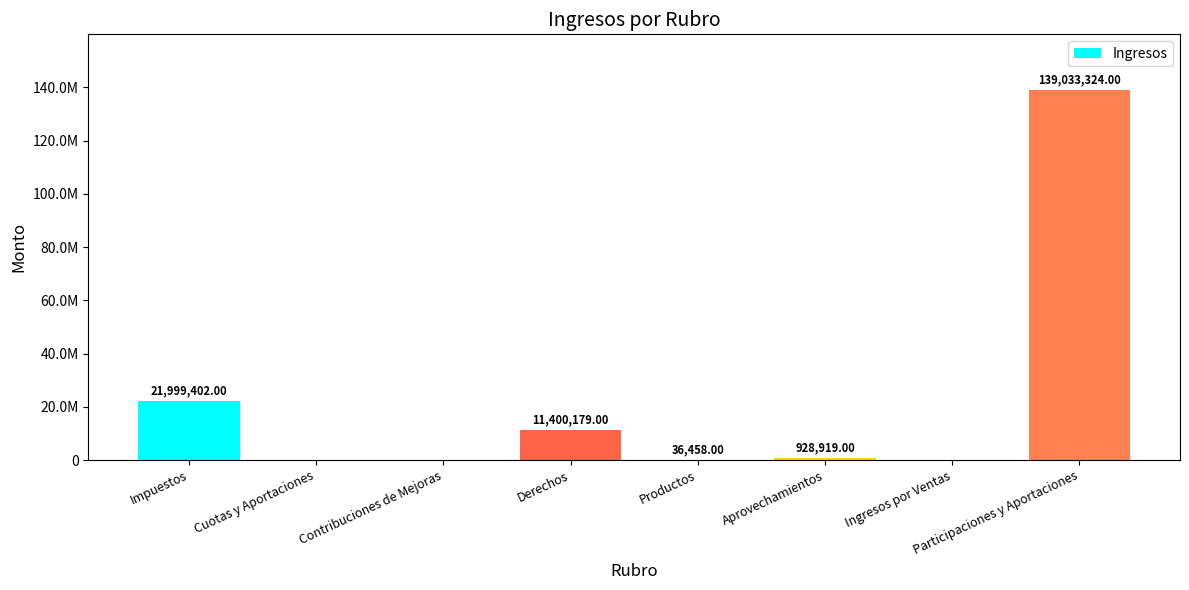

Is it true that the value at Participaciones y Aportaciones is 139033324.0?

True